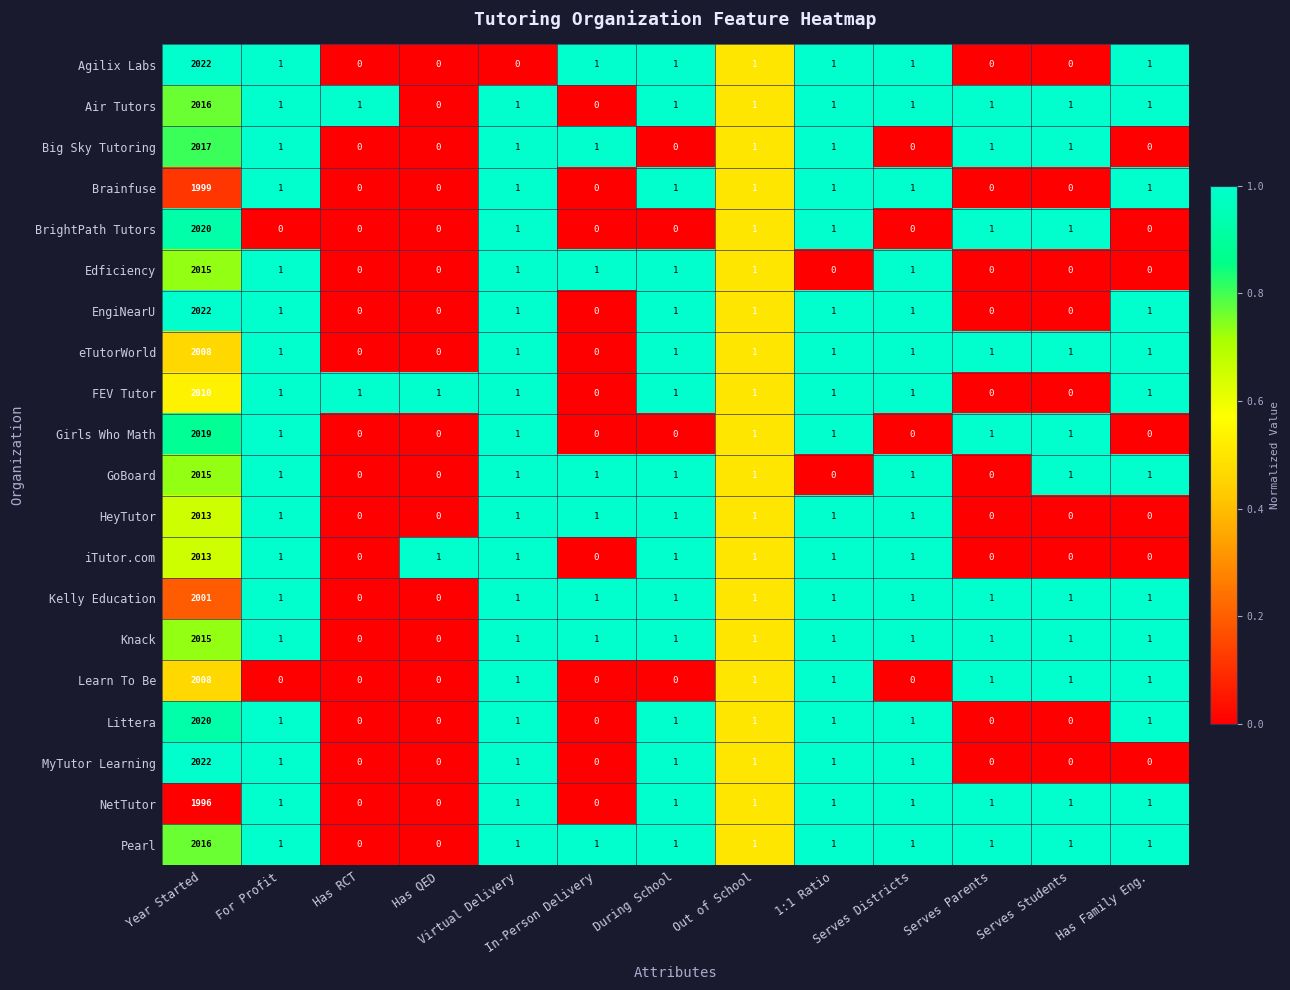

What is the greatest value displayed?

2022